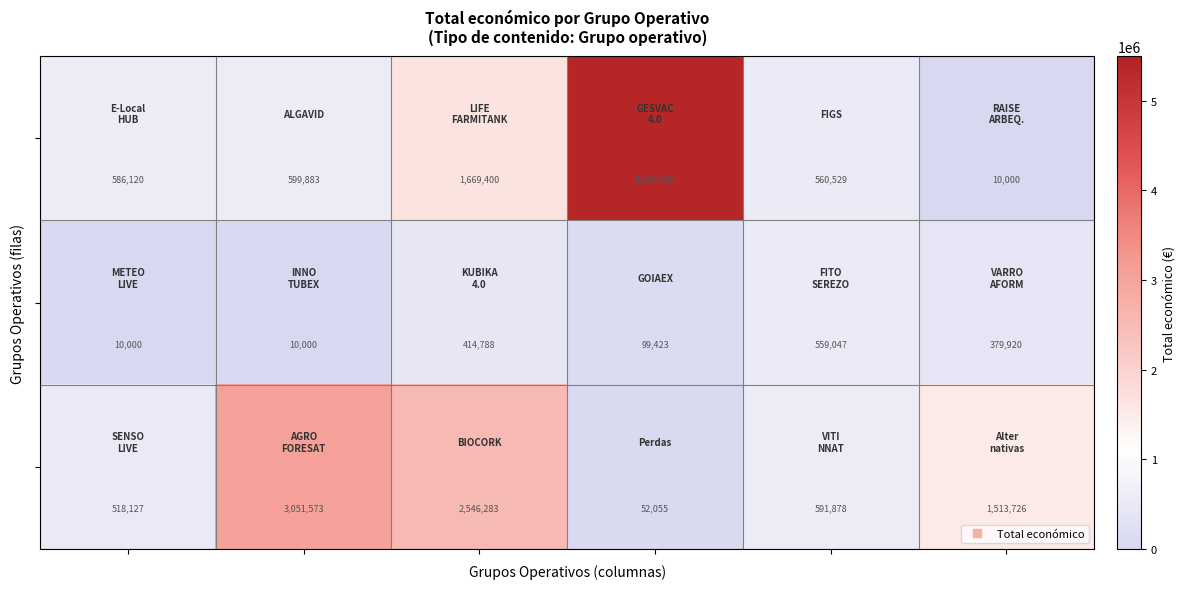

What is the maximum value shown in the chart?

5390598